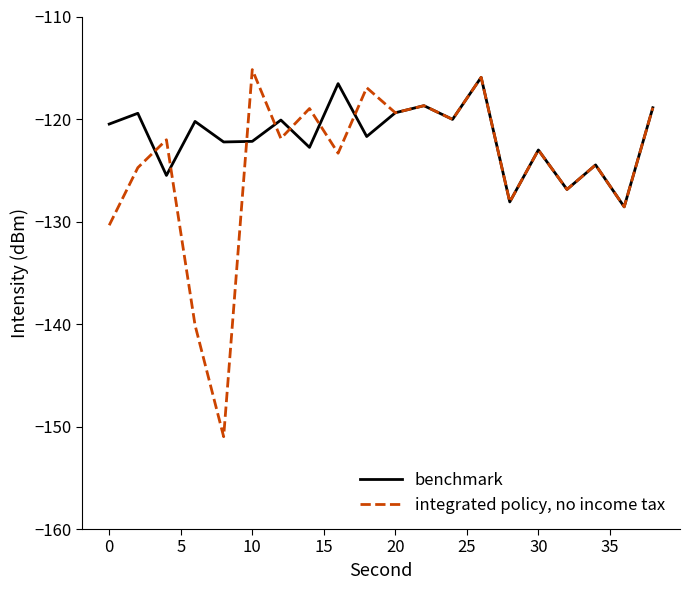

What is the minimum value shown in the chart?

-151.0